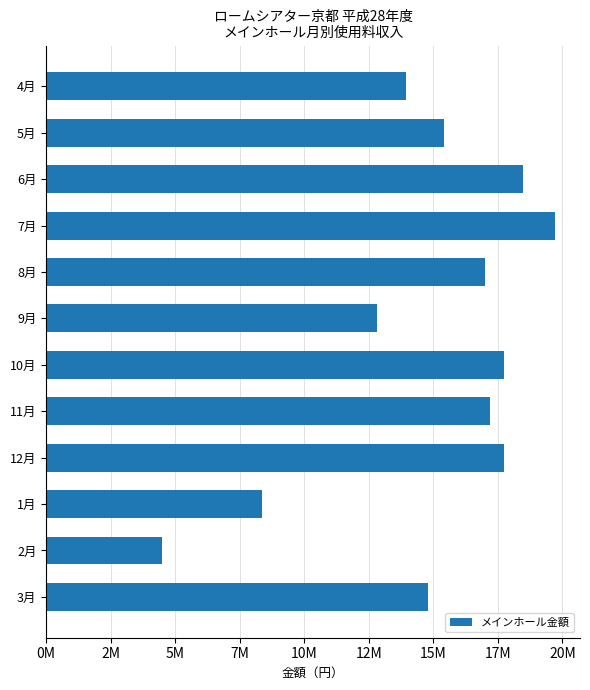

Are the bars horizontal?

Yes